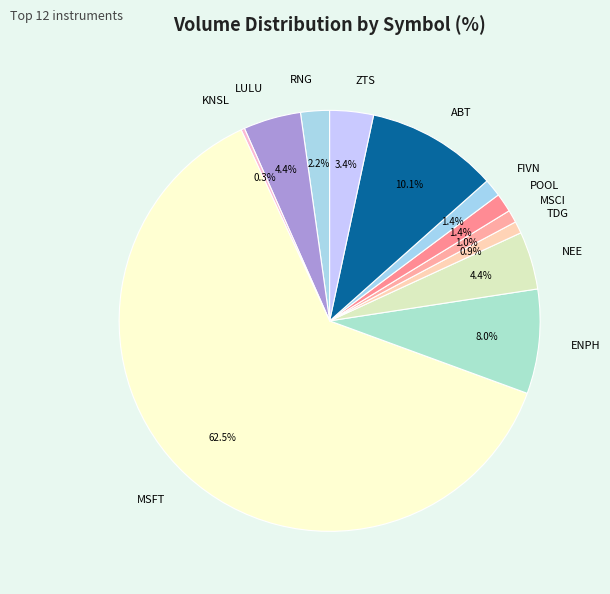

Do FIVN and NEE together represent more than half of the pie?

No